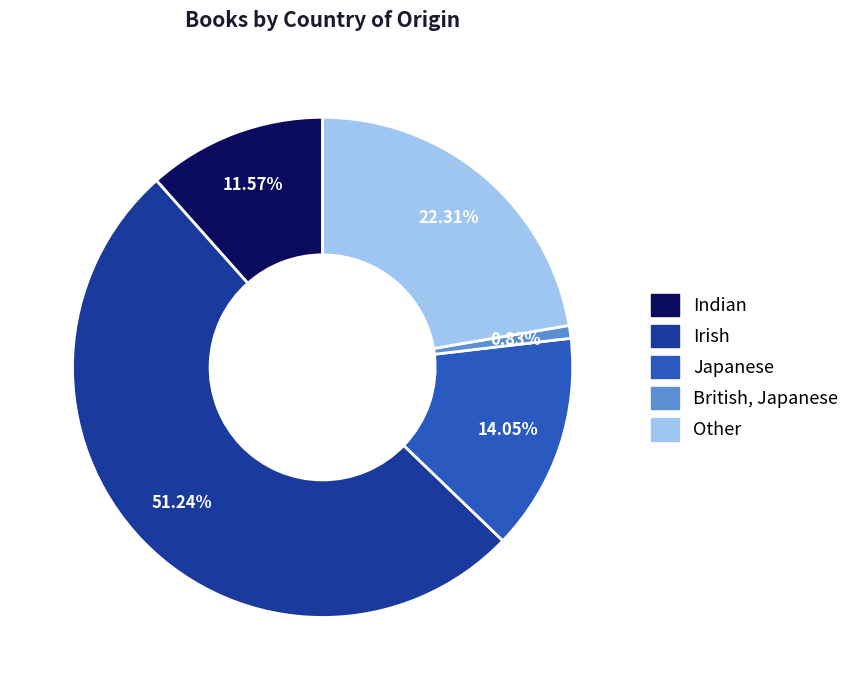

Does Indian represent more than half of the total?

No